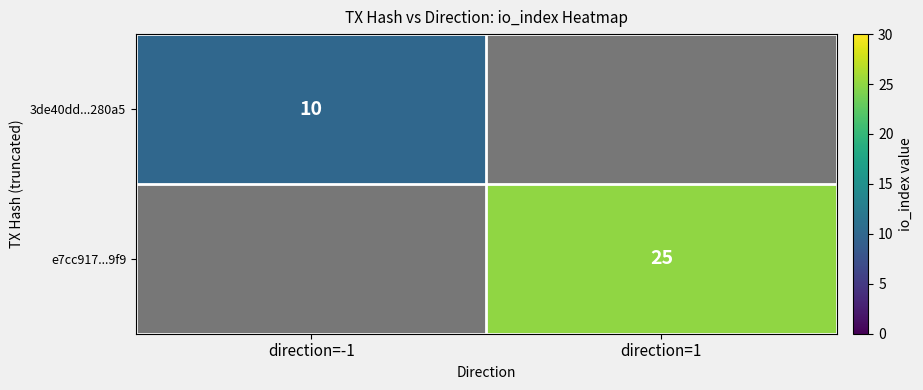

What is the maximum value shown in the chart?

25.0